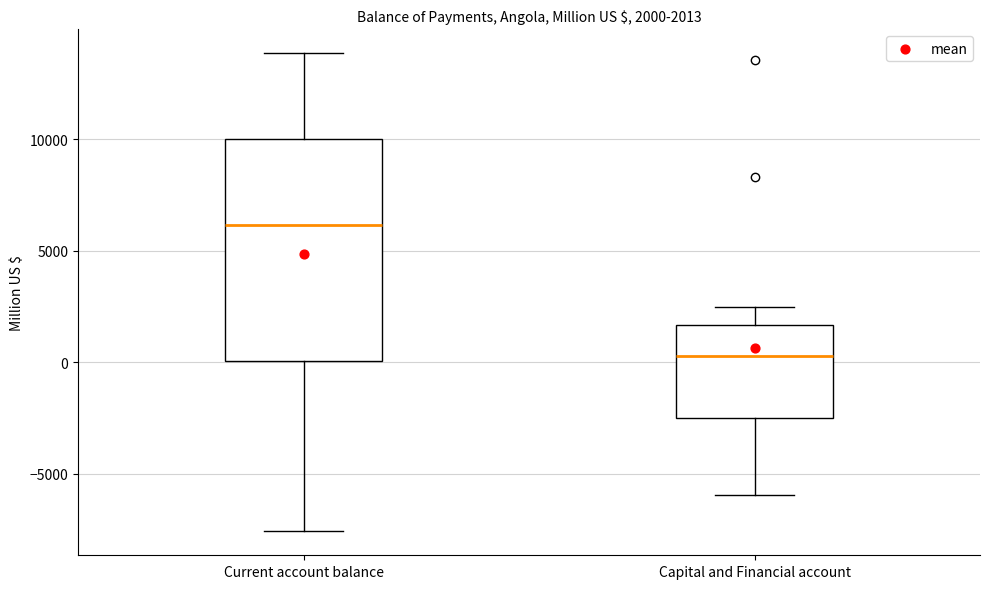

Which box has the lowest median line?

Capital and Financial account